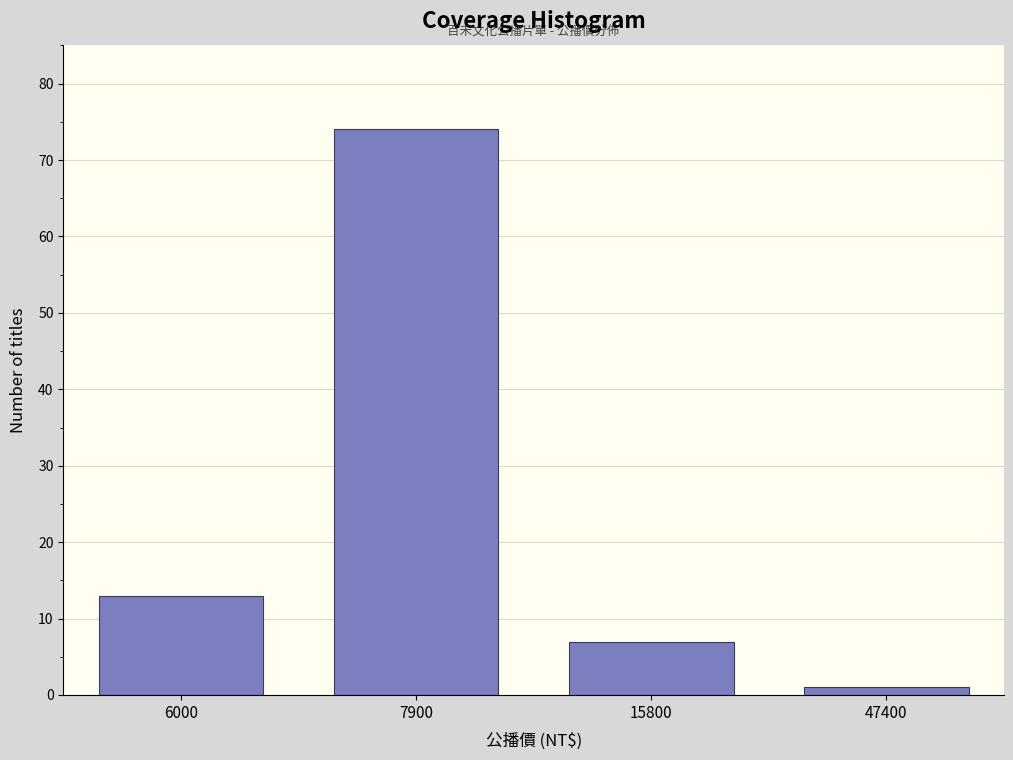

Reading left to right, what are all the values shown in this chart?

13	74	7	1